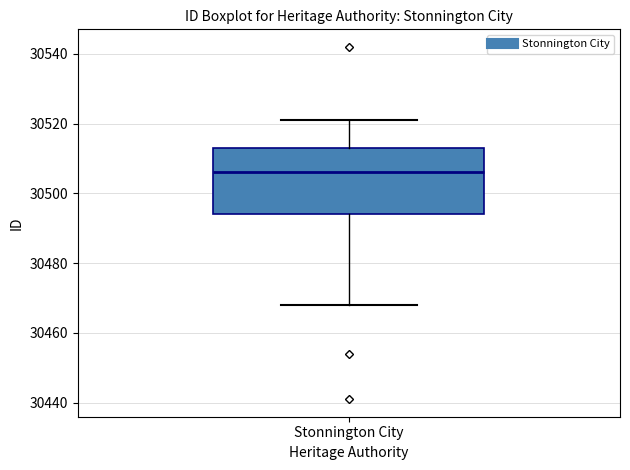

Transcribe this box plot: give where the median line is, the range the box spans, and where the two whiskers end, as read against the y-axis. The values are not printed on the chart, so give them approximately, as read against the axis.

median 30506, box 30494 to 30514, whiskers 30468 to 30522